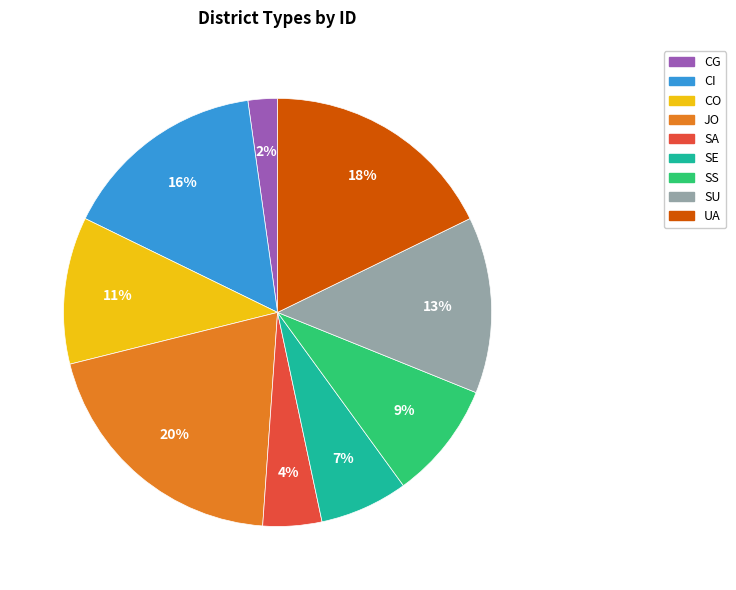

To the nearest percent, what portion does SE represent?

7%